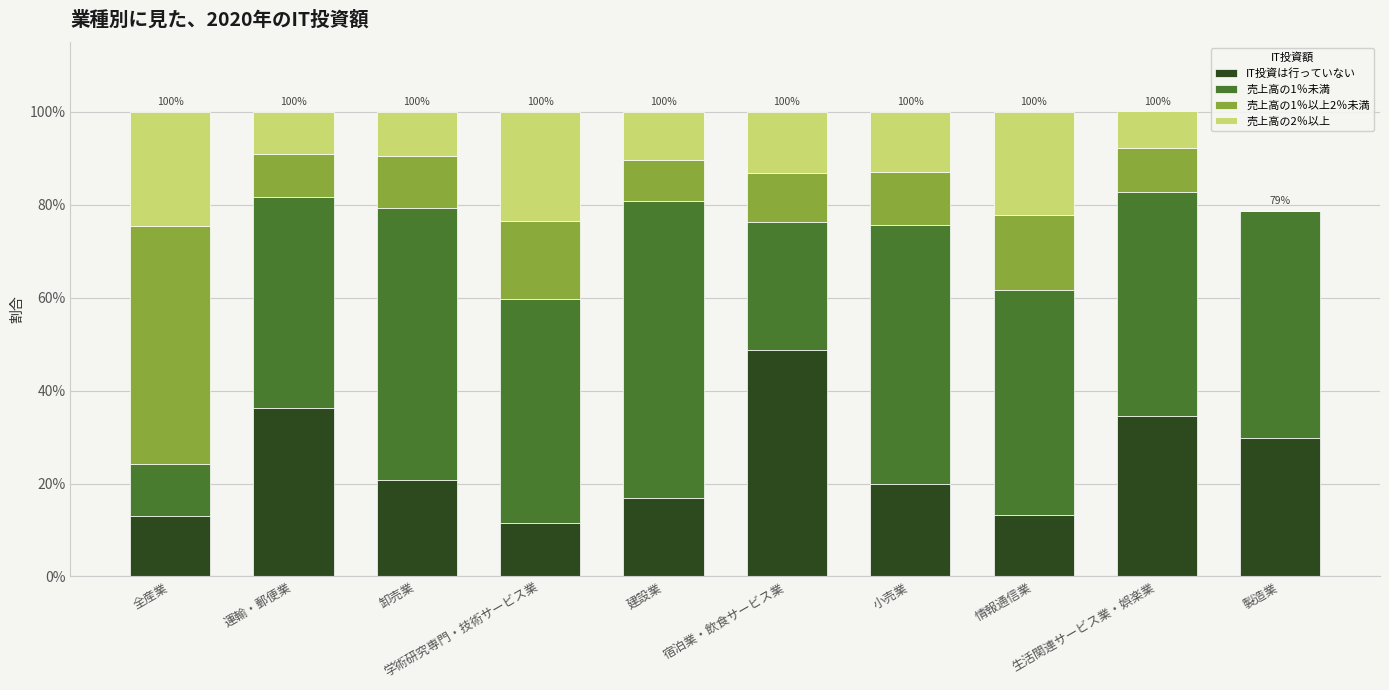

What is the value of the IT投資は行っていない bar at the 3rd from the left?

0.2